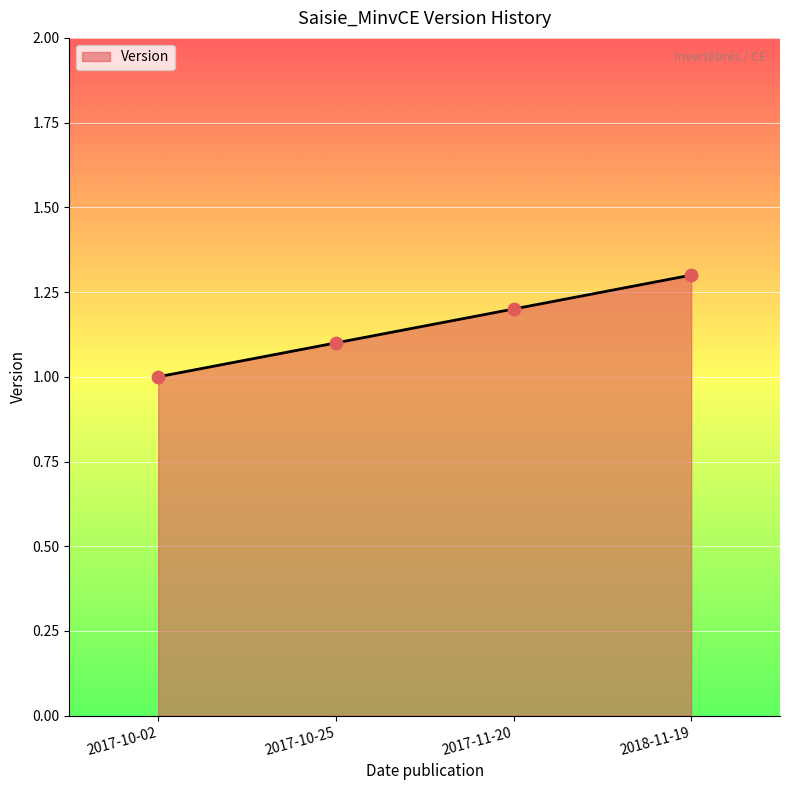

Approximately how many times larger is the value at 2017-10-25 compared to 2017-10-02?

1.1